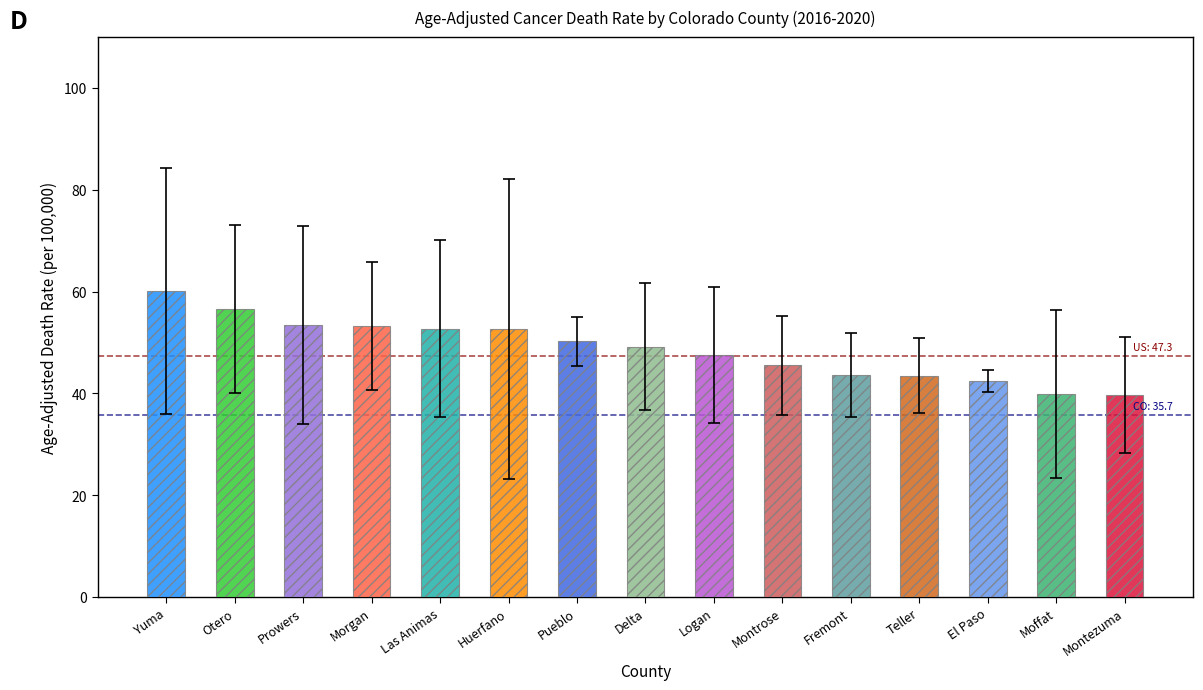

Are the bars horizontal?

No